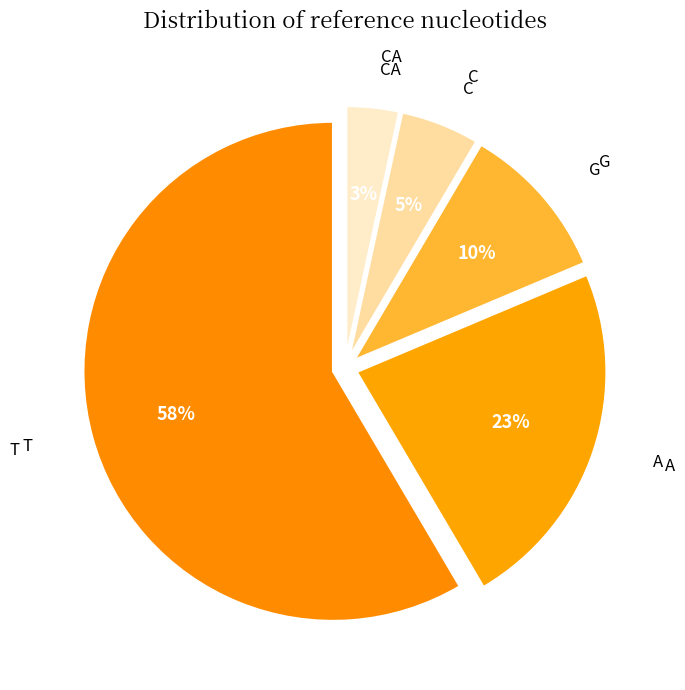

How many slices are in this pie chart?

5